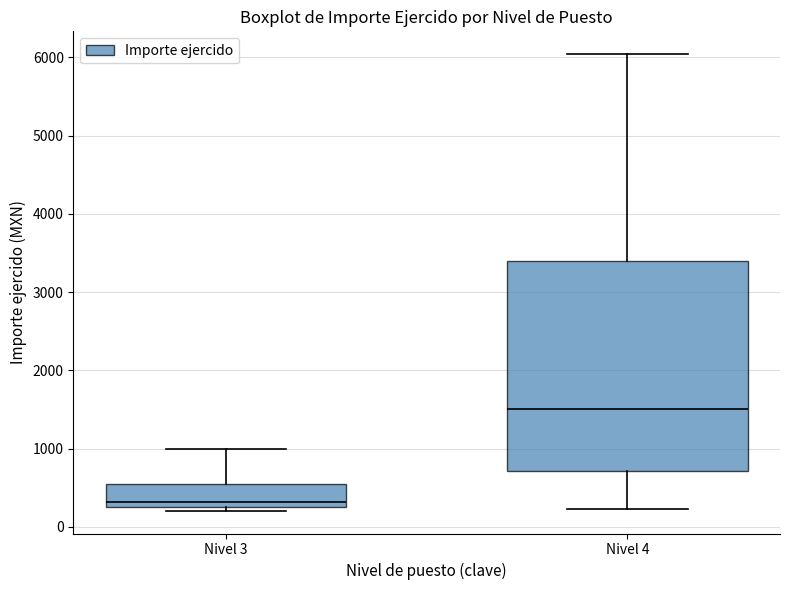

Which box is the tallest, from its lower edge to its upper edge?

Nivel 4